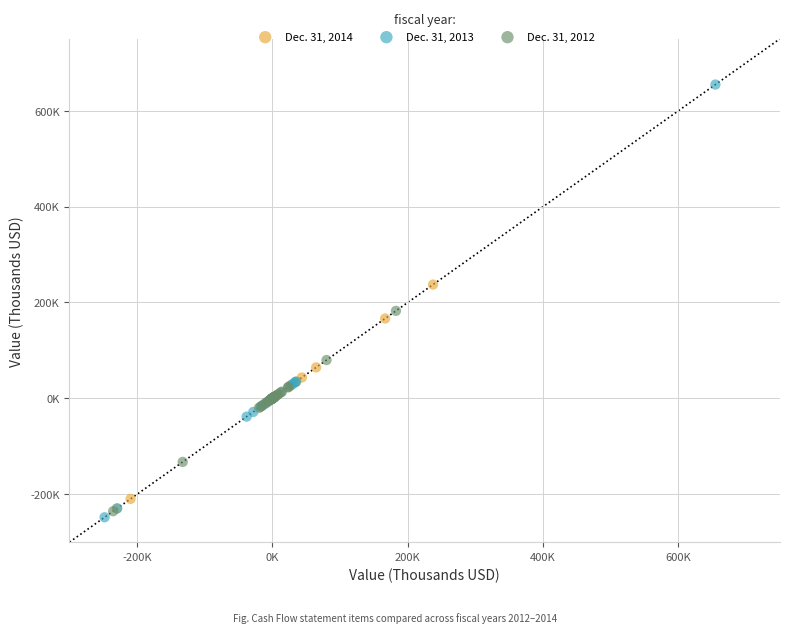

What are all the series names shown in the legend?

Dec. 31, 2014, Dec. 31, 2013, Dec. 31, 2012